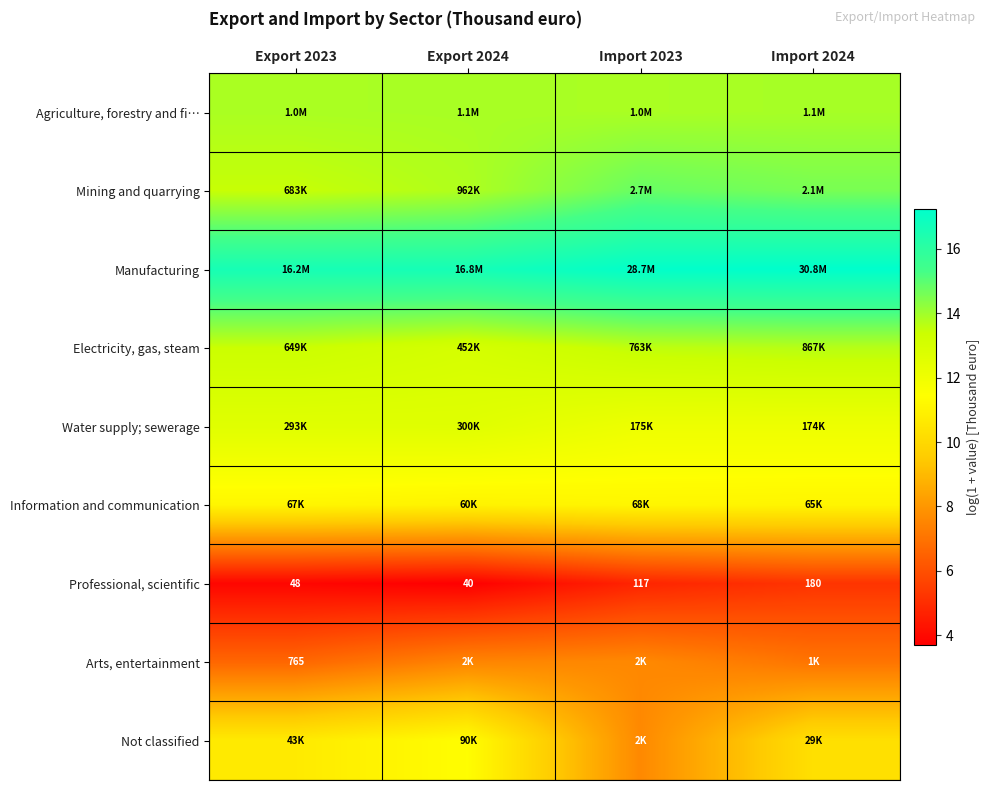

Is it true that Arts, entertainment equals 3.5 at Export 2023?

False